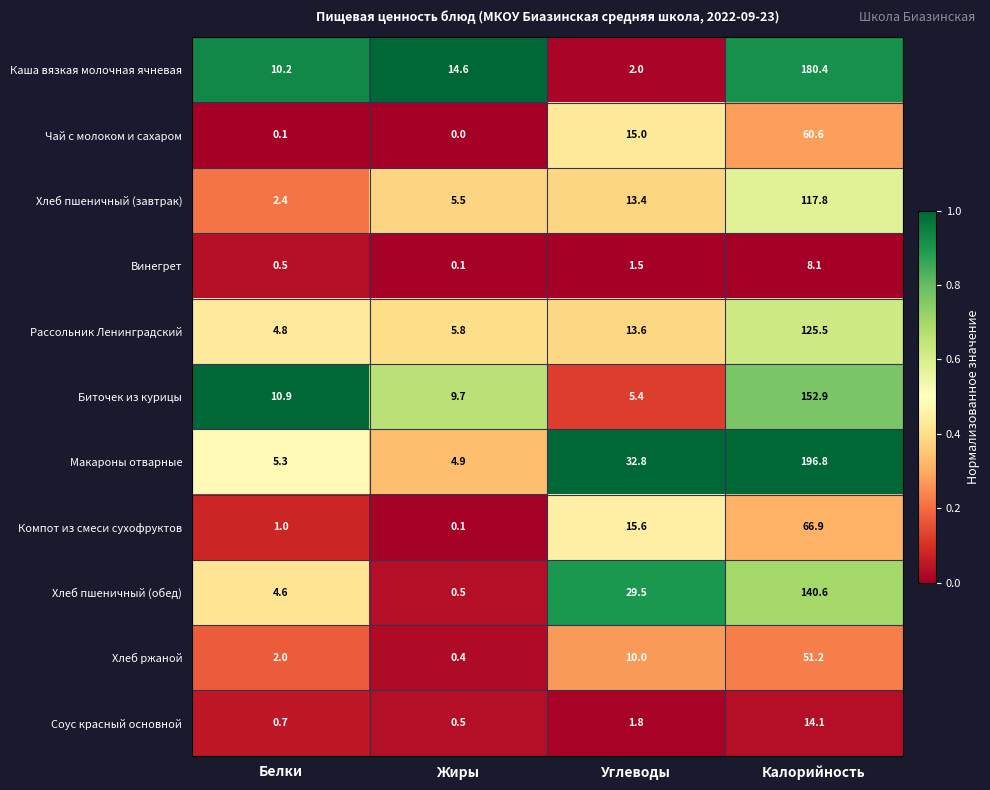

What is the maximum value shown in the chart?

196.8